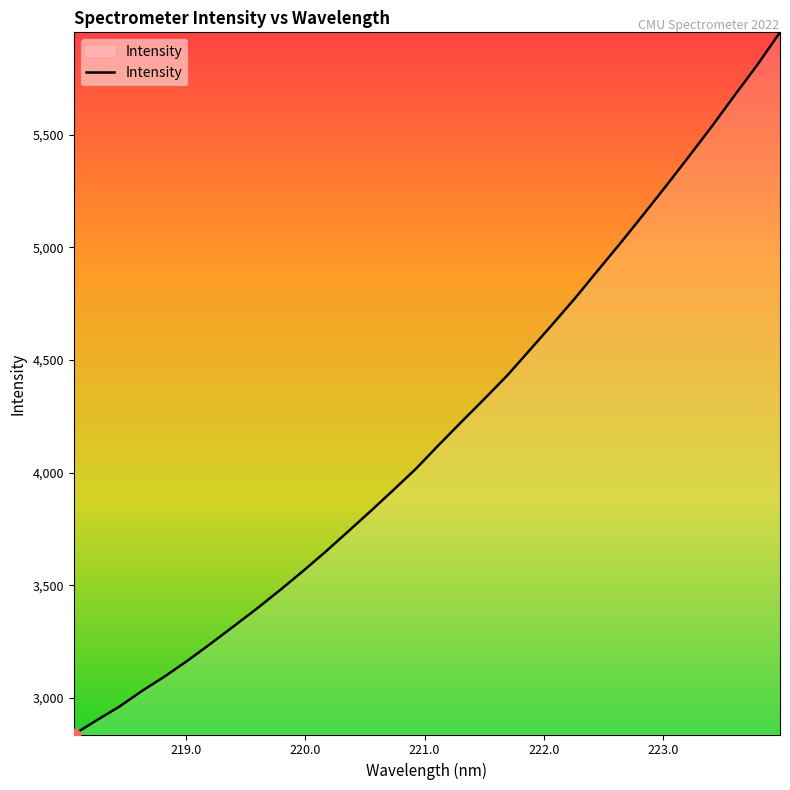

What is the minimum value shown in the chart?

2838.3